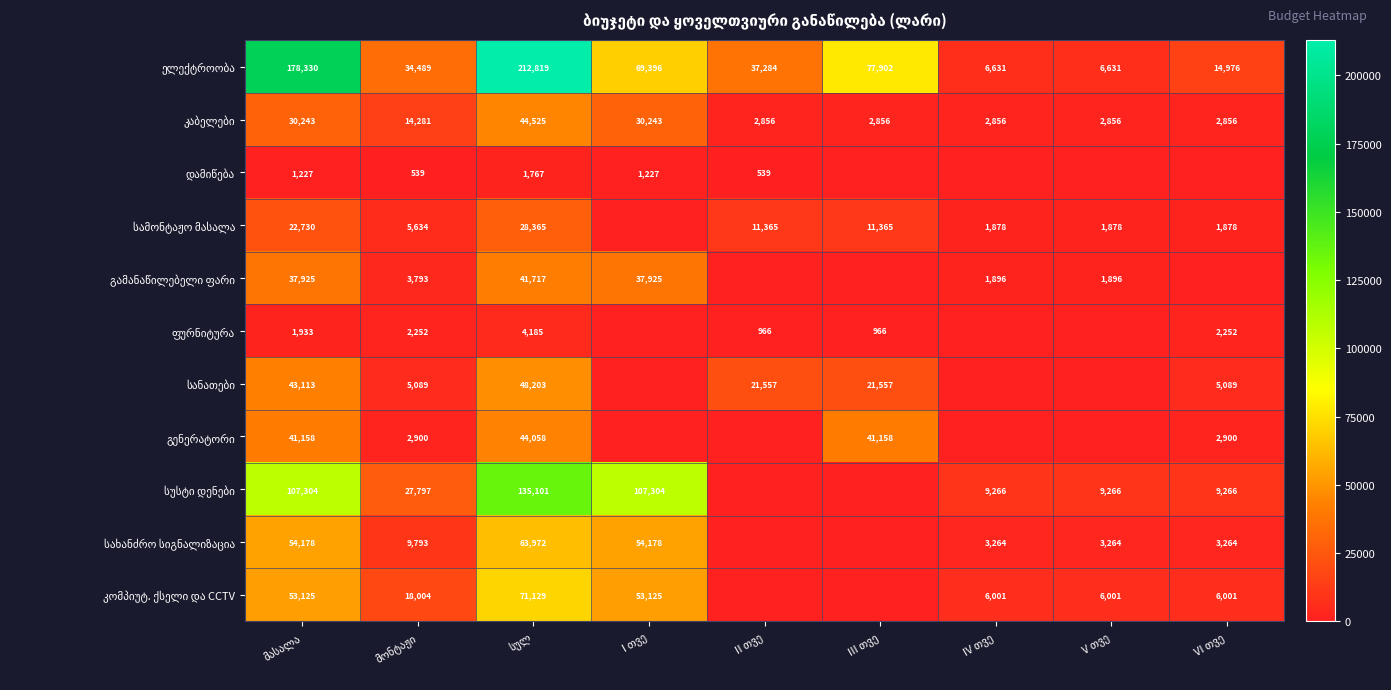

What is the sum of all სახანძრო სიგნალიზაცია values?

191914.9